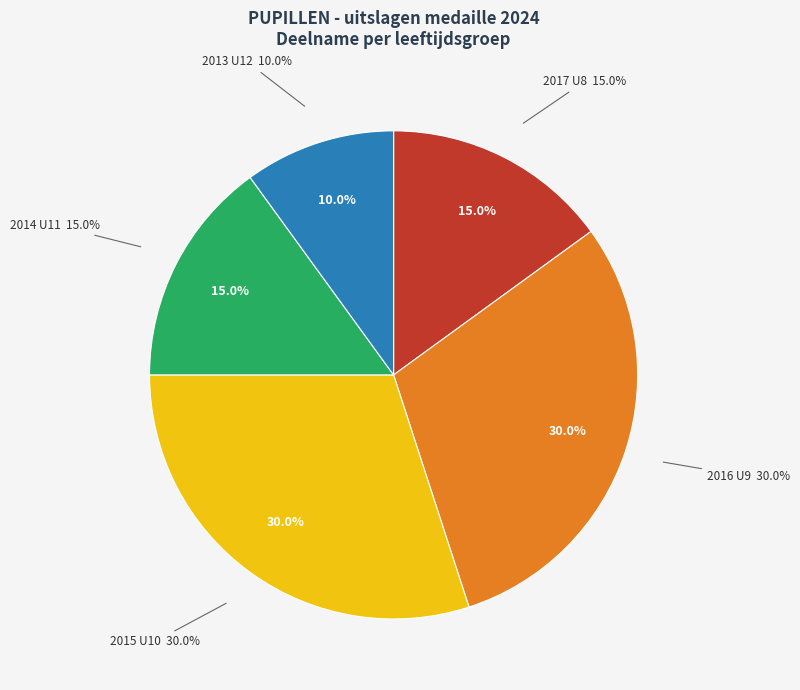

Count the number of slices in the pie.

5